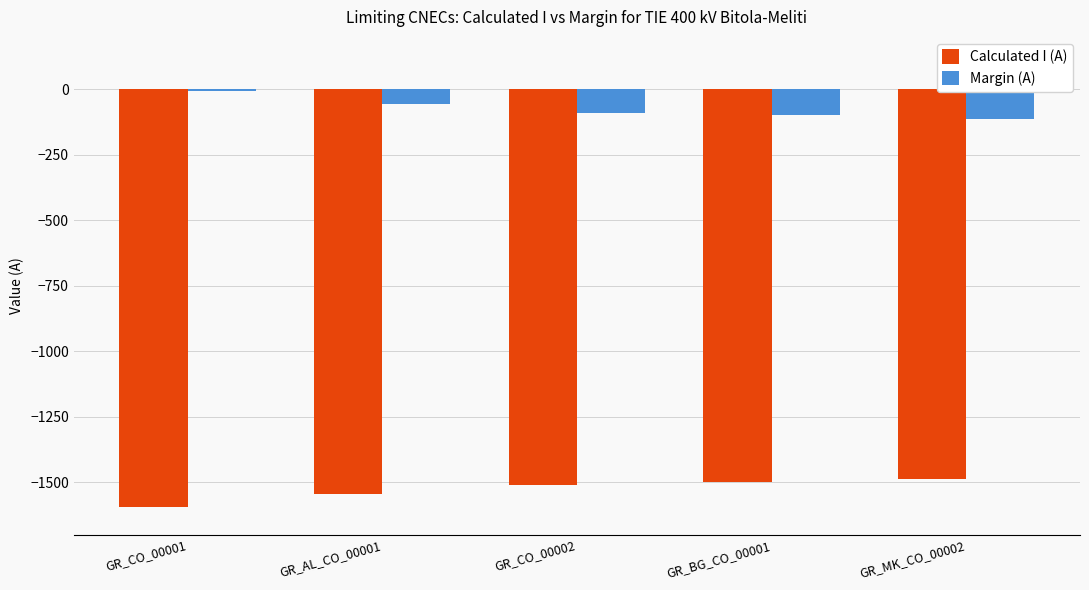

What is the sum of the Calculated I (A) values at GR_BG_CO_00001 and GR_MK_CO_00002?

-2986